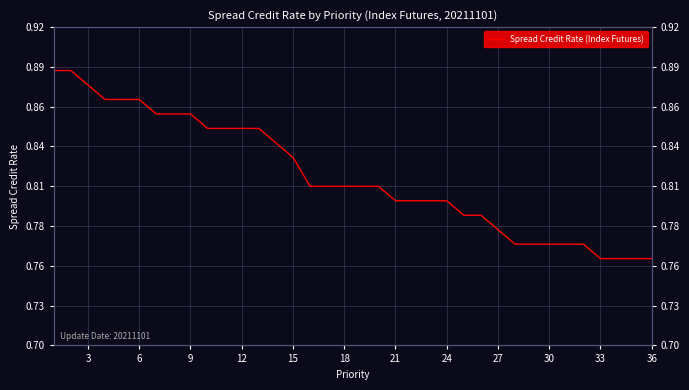

Is it true that the value at 12 is 0.4?

False